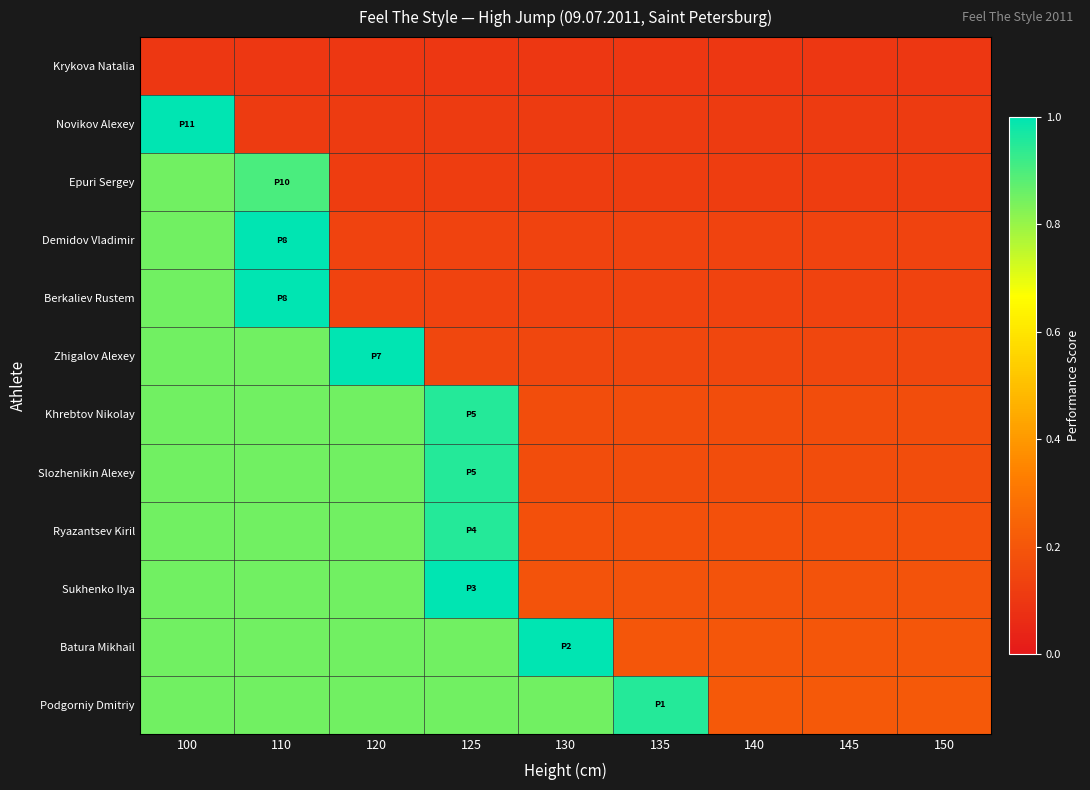

What is the difference between the highest and lowest values at 140?

0.1